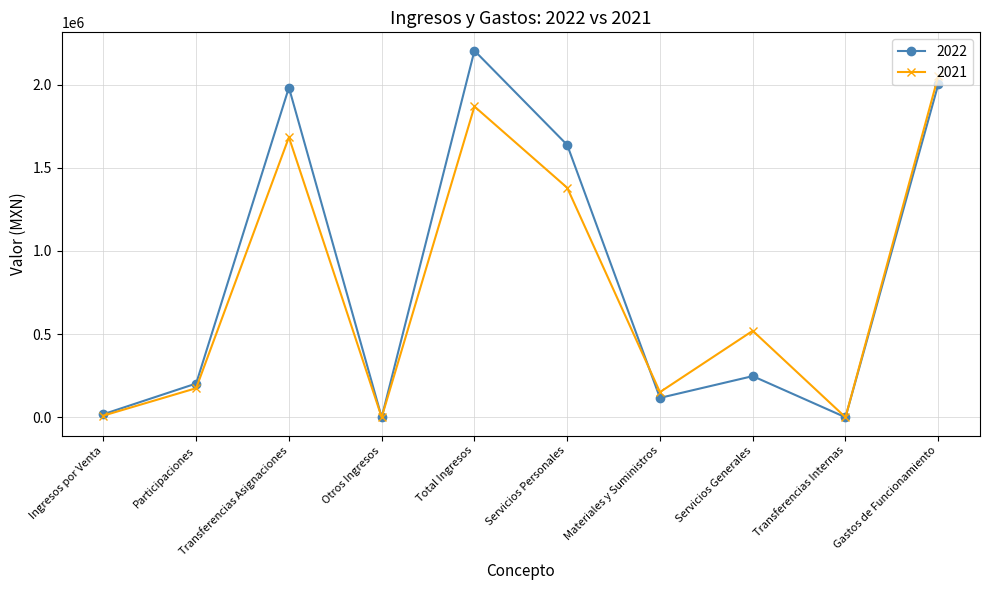

Which series changed the most between Servicios Personales and Materiales y Suministros?

2022